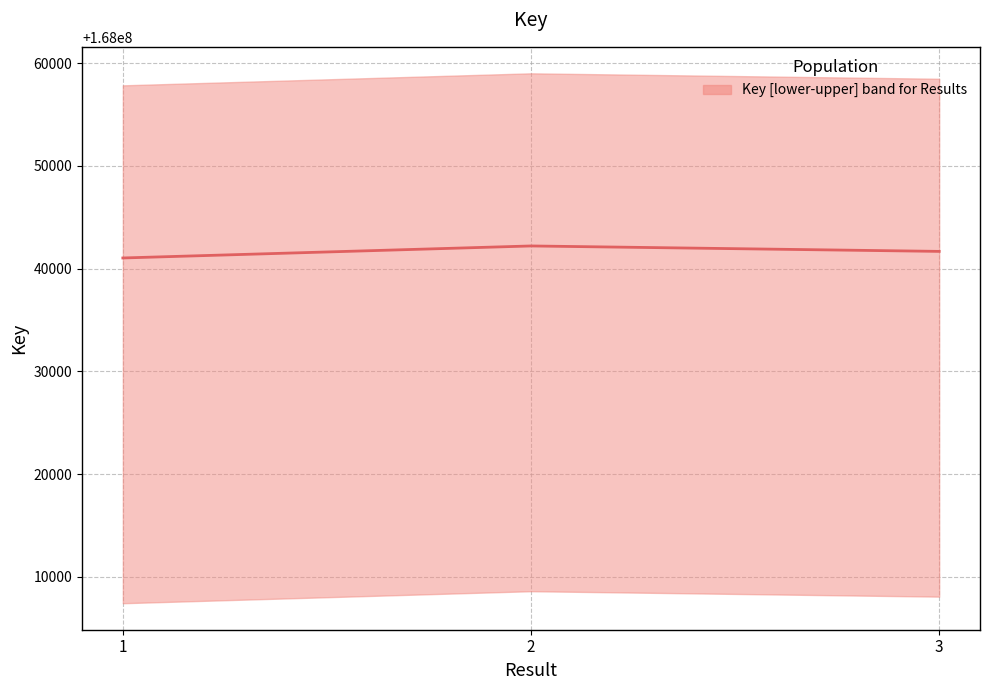

What is the sum of all values?

504124926.5